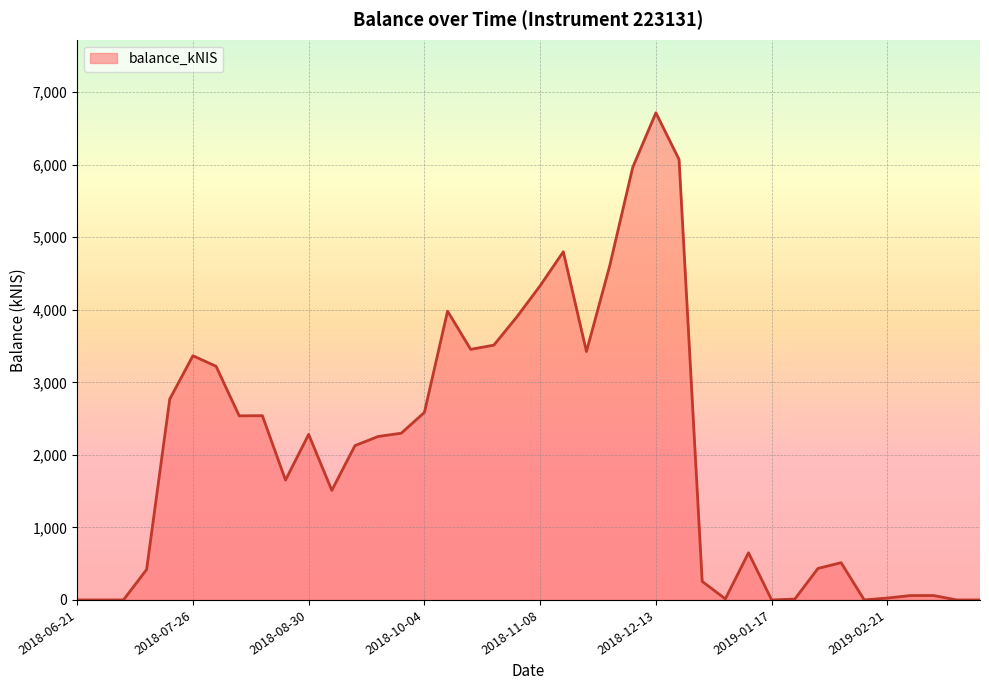

What is the maximum value shown in the chart?

6715.8